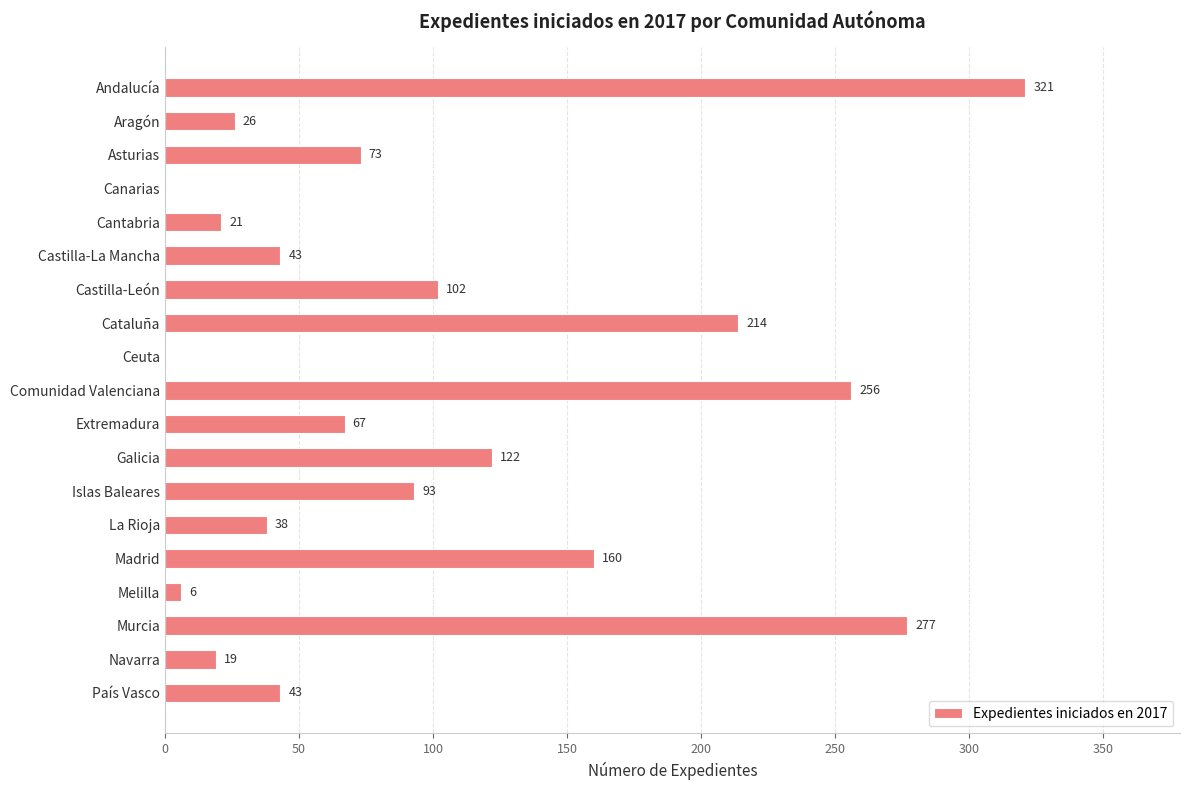

The value at Extremadura is 67. True or false?

True